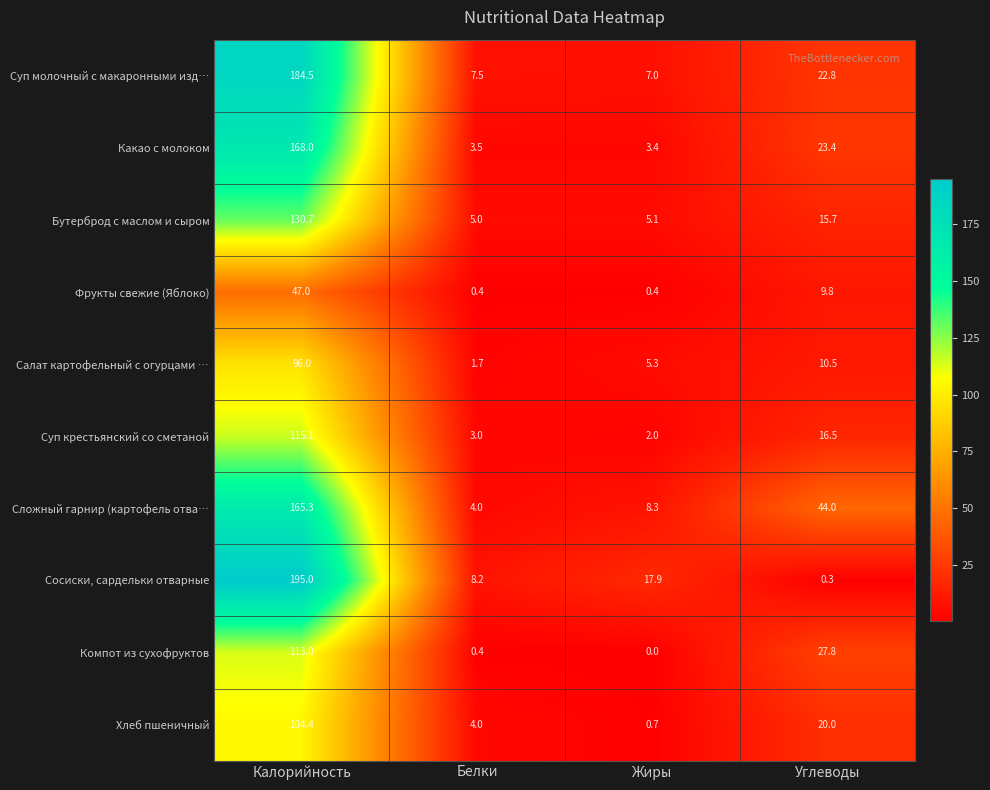

What value does the Салат картофельный с огурцами … series have at Углеводы?

10.5